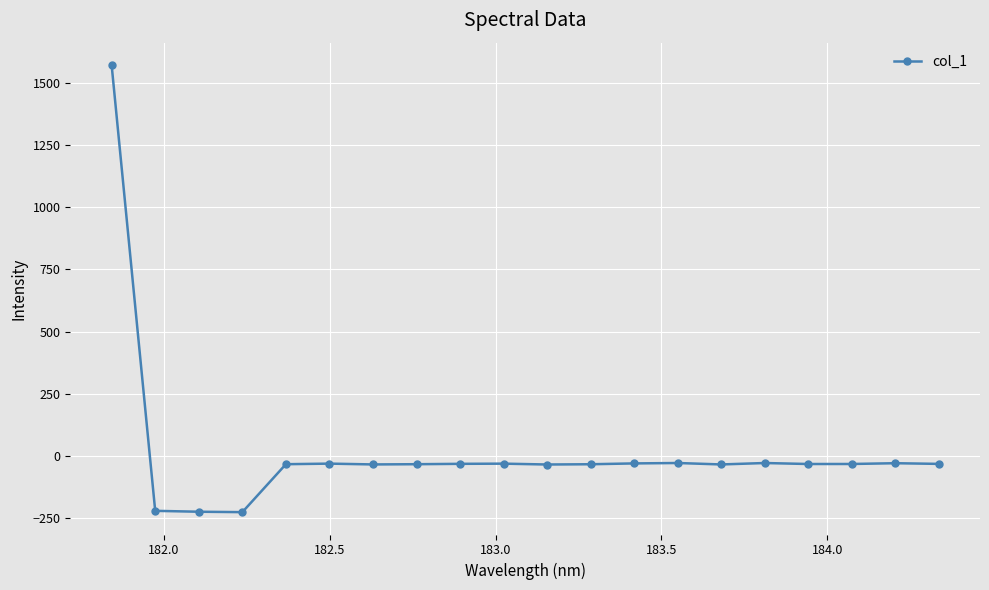

What is the greatest value displayed?

1572.2